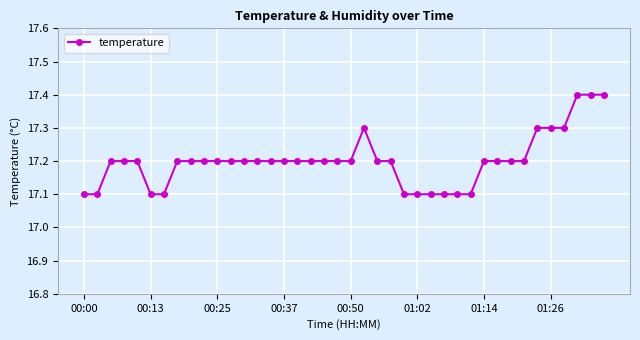

What is the smallest value displayed?

17.1